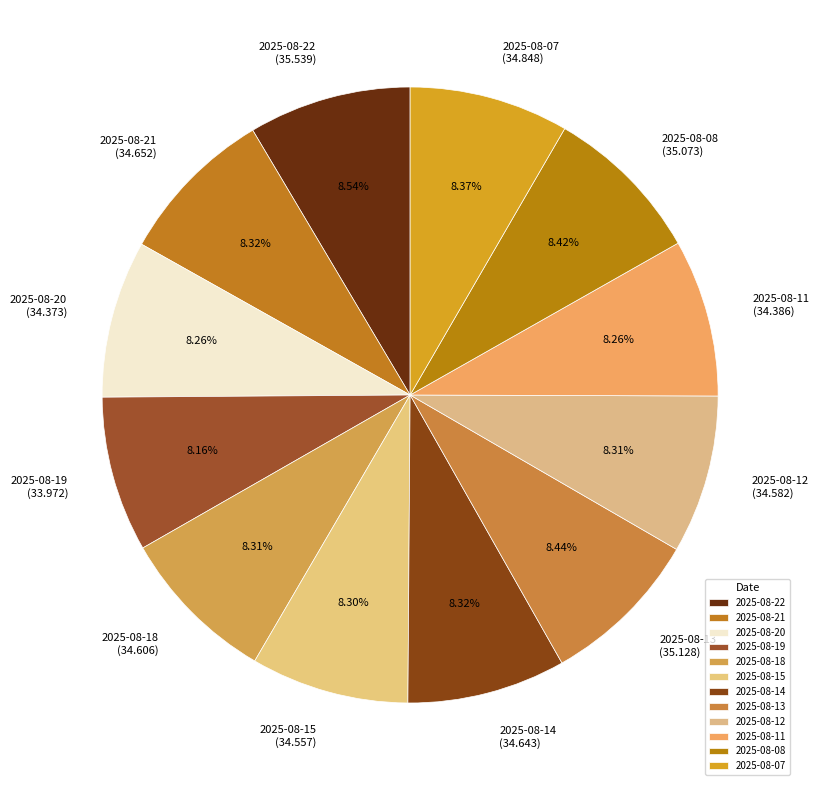

Approximately how many times larger is the value at 2025-08-13 compared to 2025-08-21?

1.0